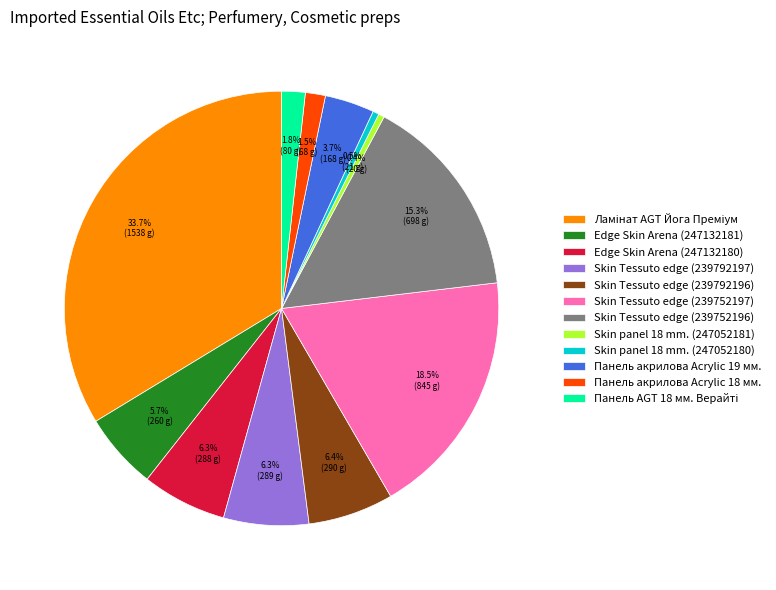

What is the ratio of the value at Панель акрилова Acrylic 18 мм. to the value at Панель акрилова Acrylic 19 мм.?

0.4